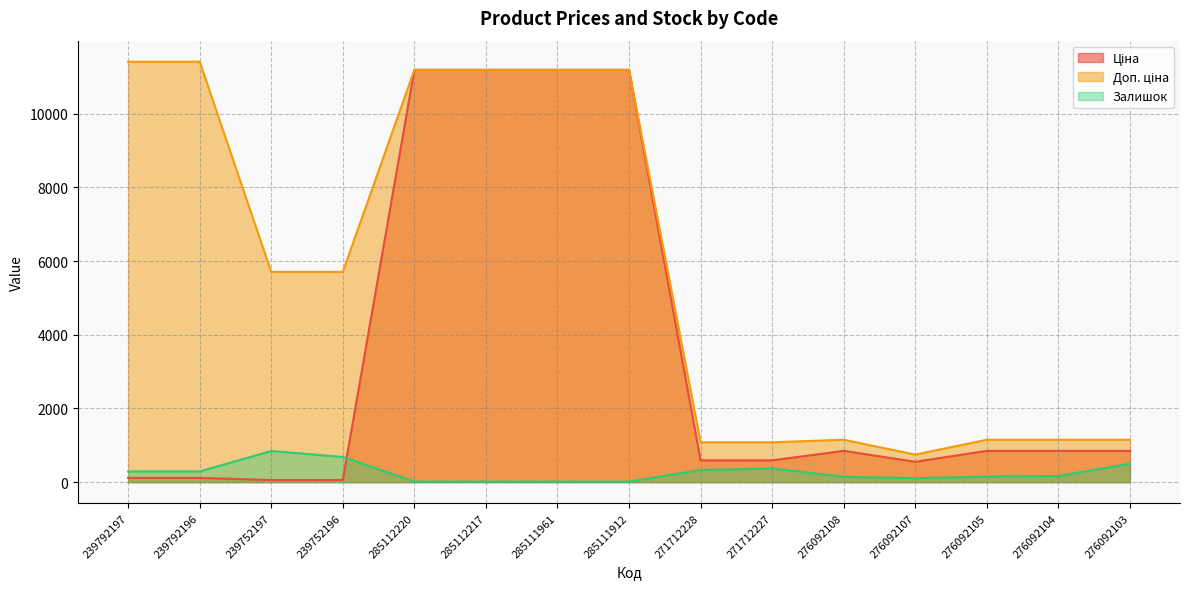

Between which two adjacent categories do Залишок and Ціна first intersect?

239752196 and 285112220